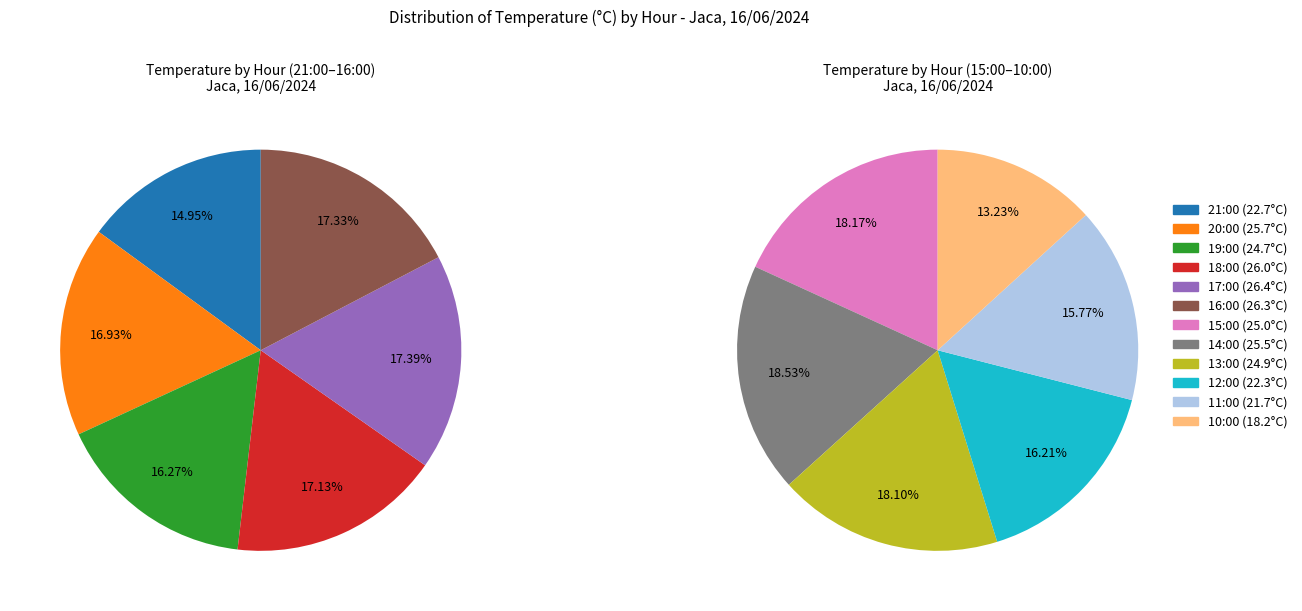

Count the number of slices in the pie.

12